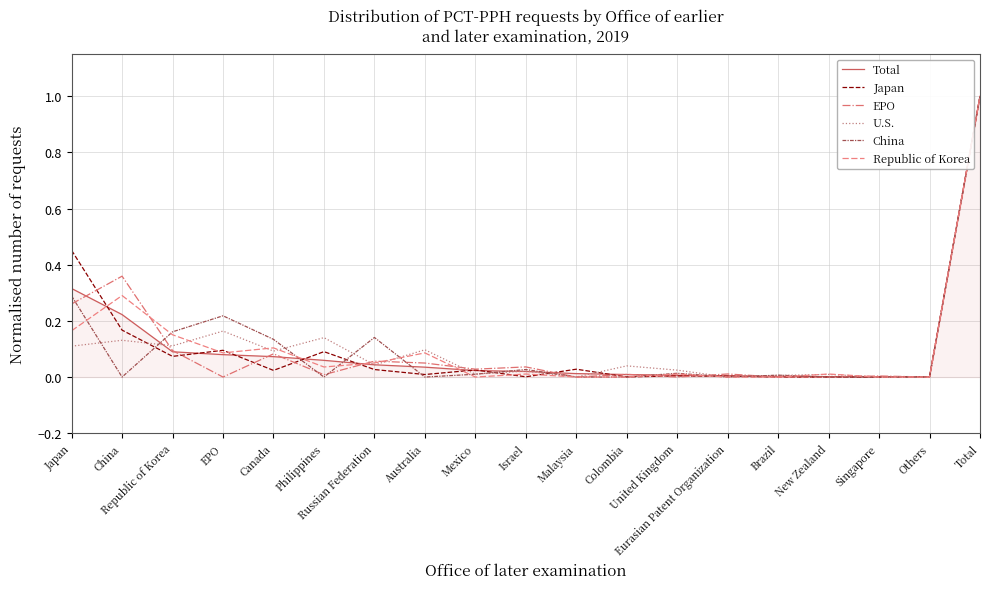

How many intersections are there between China and Total?

10